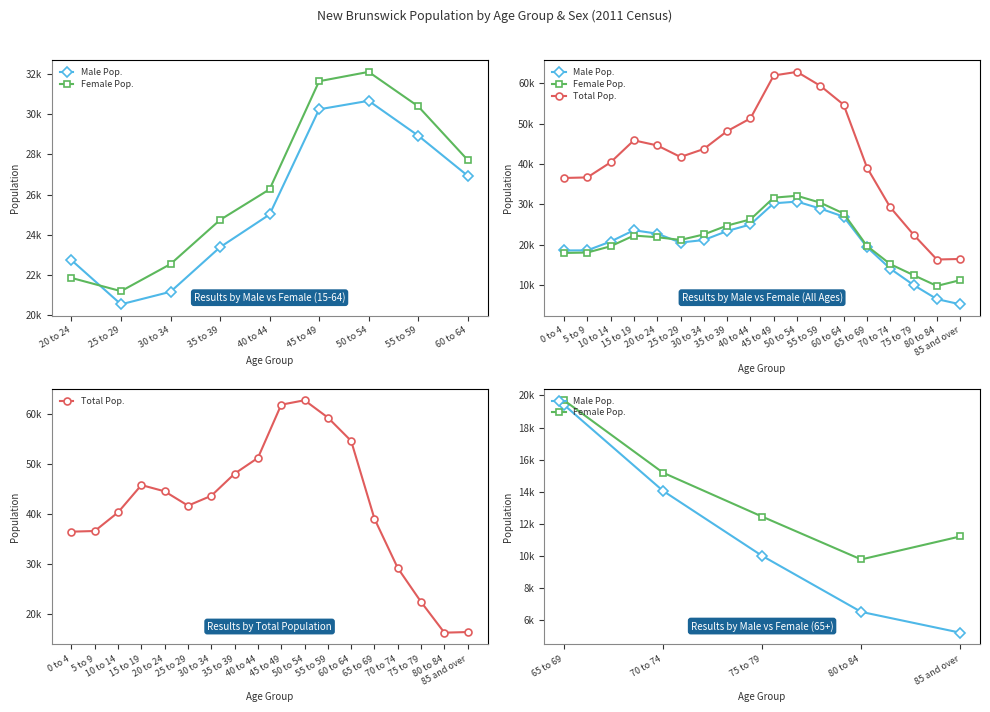

Does the chart display data point markers on the line(s)?

Yes